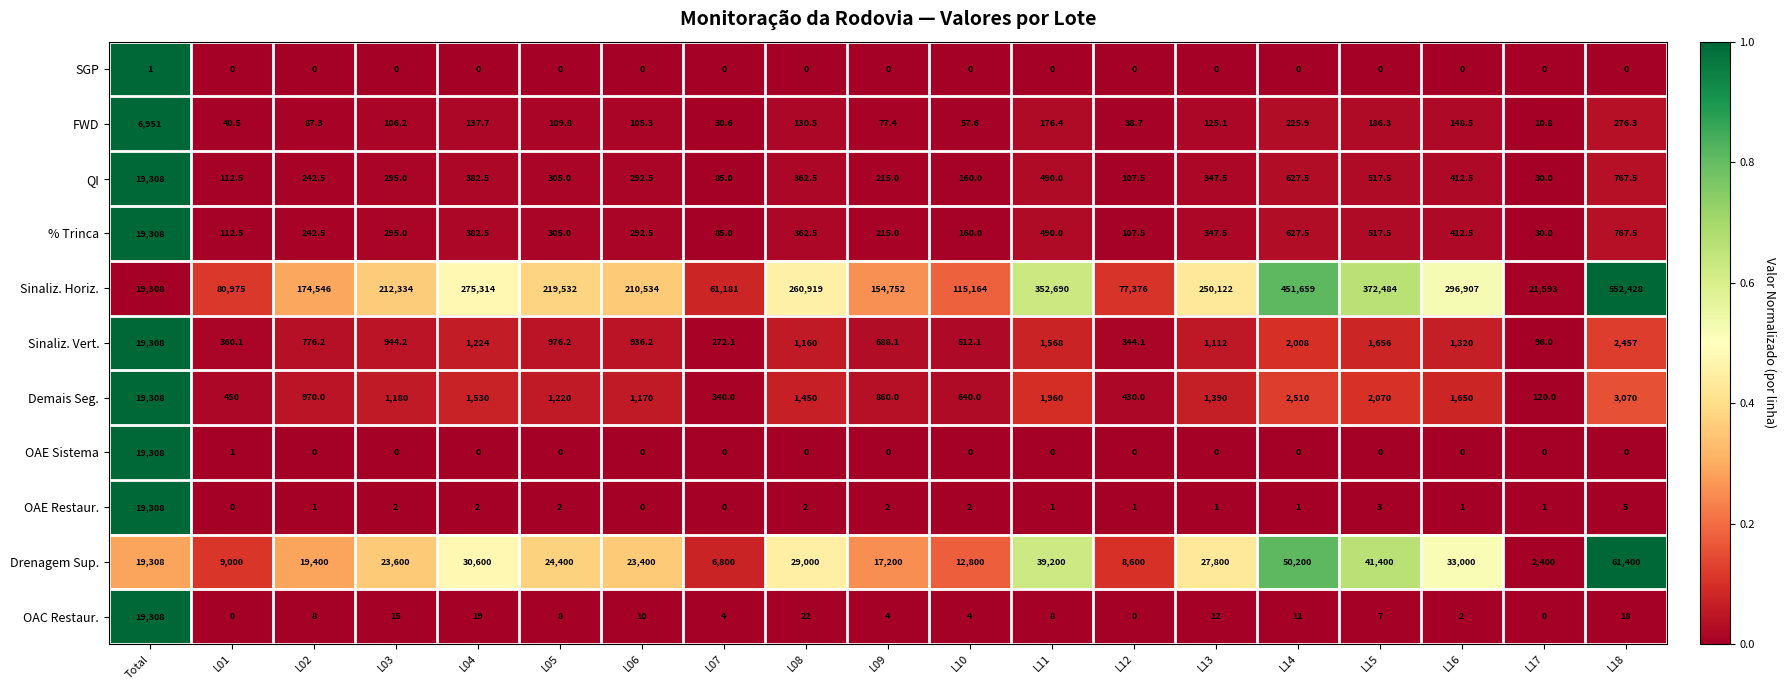

What is the difference between the highest and lowest values at L16?

296907.0